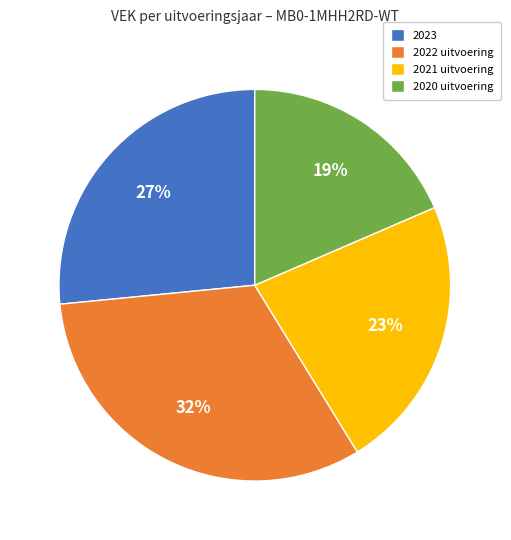

To the nearest percent, what is the average slice percentage?

25%